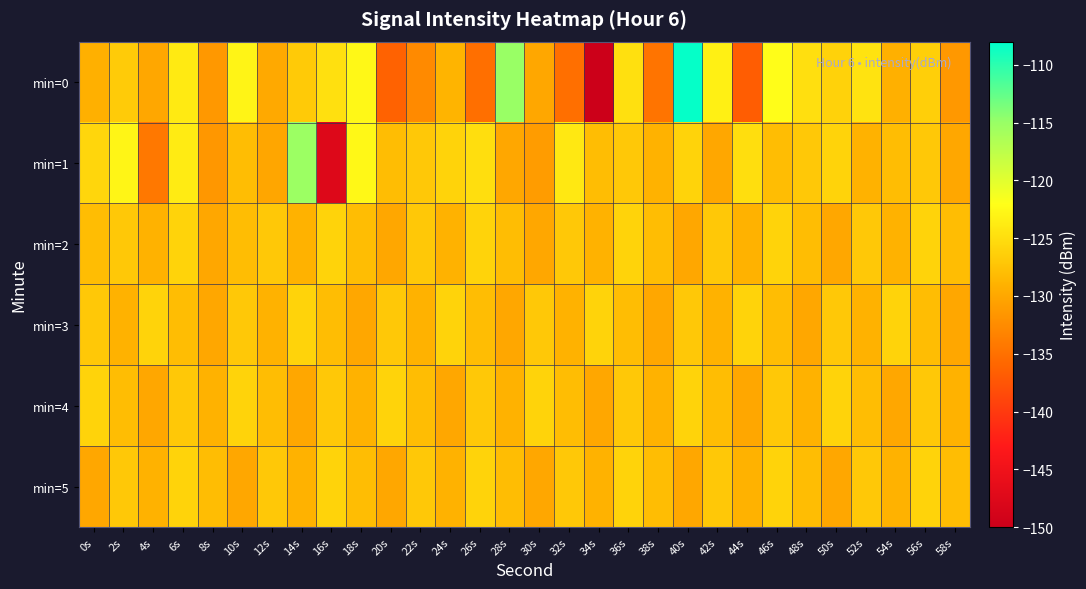

At which category does the chart reach its peak across all series?

40s